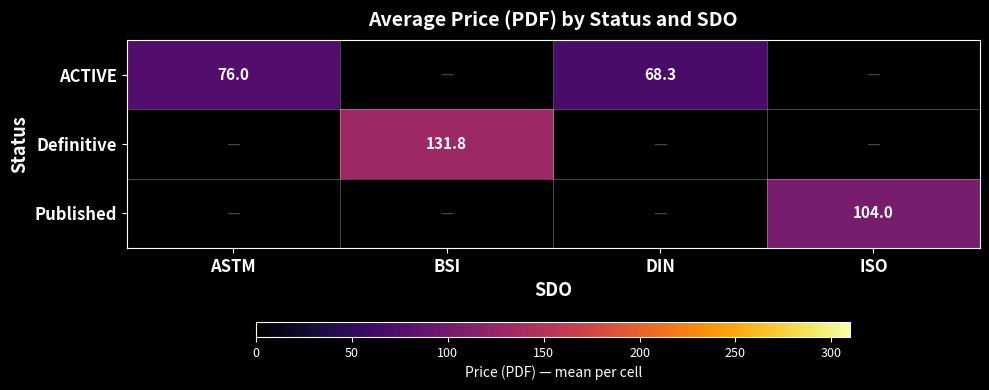

True or false: Definitive has a value of 131.8 at BSI.

True